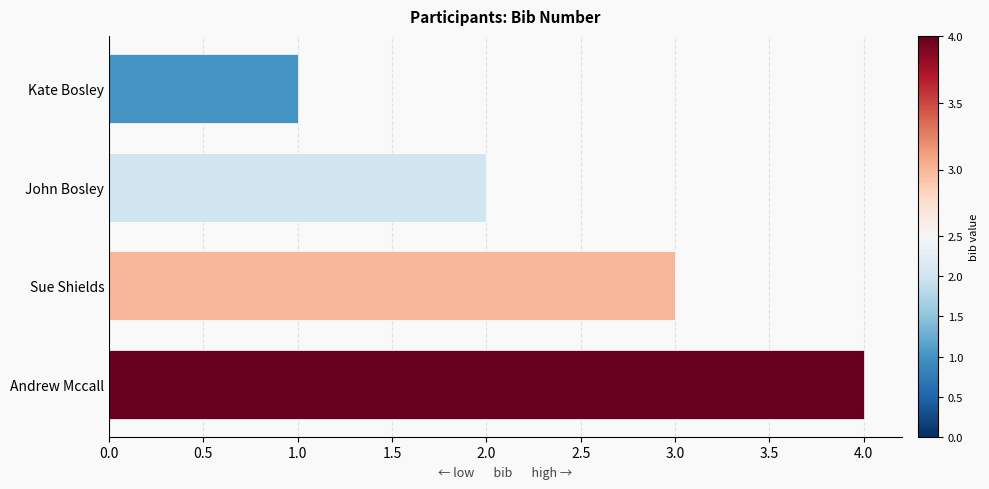

What is the difference between the maximum and minimum values?

3